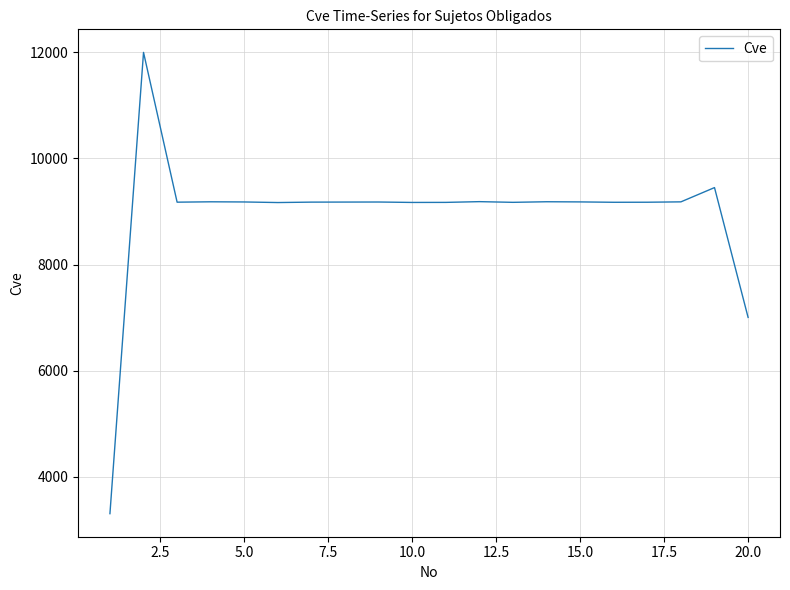

What is the smallest value displayed?

3301